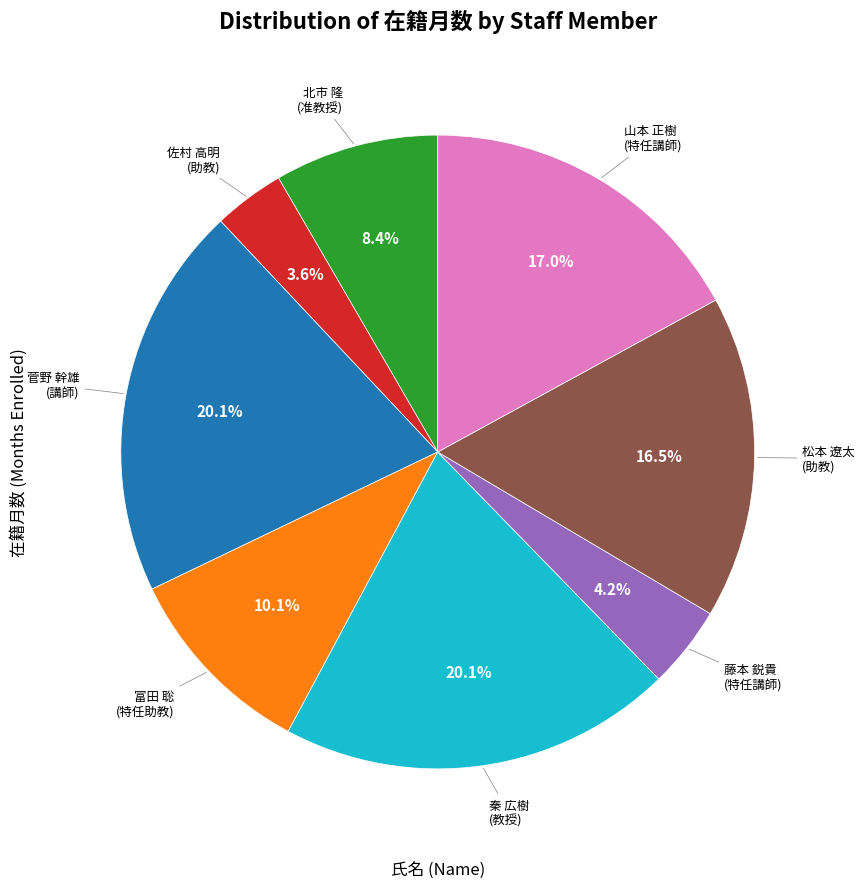

Does any single category account for the majority?

No